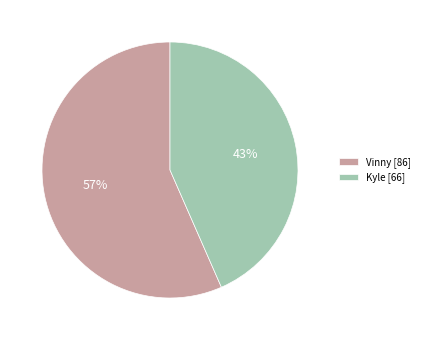

Count the number of slices in the pie.

2